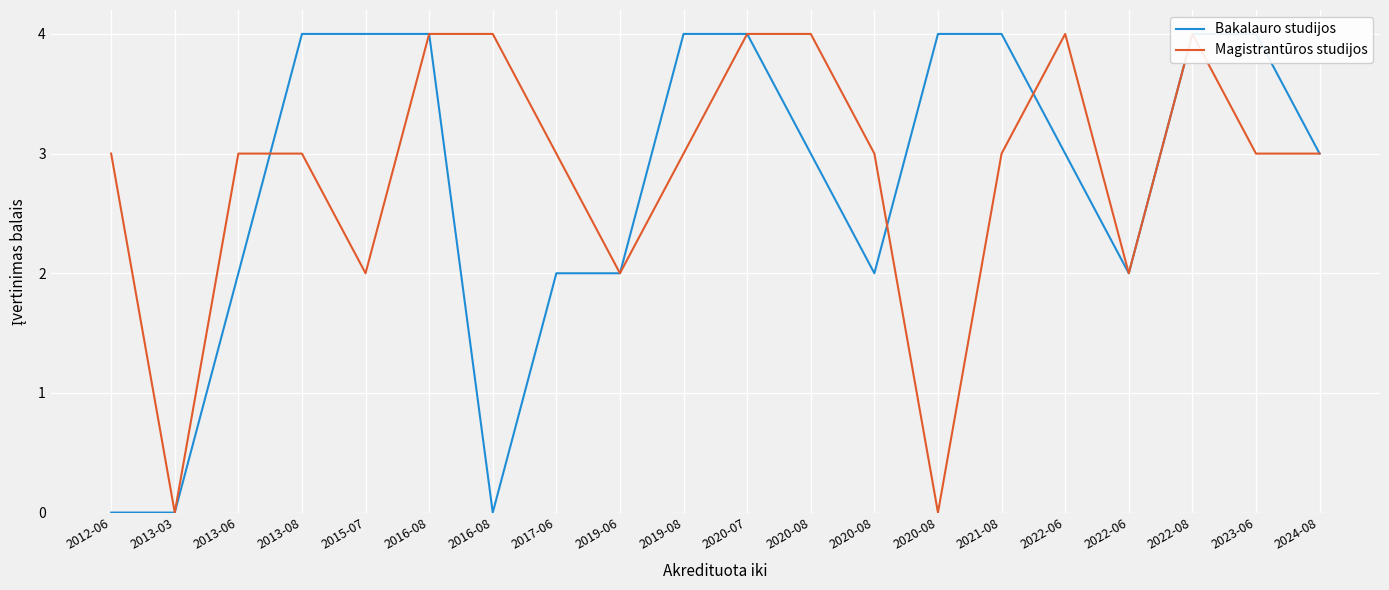

After their last crossing, which series has the higher values: Bakalauro studijos or Magistrantūros studijos?

Magistrantūros studijos